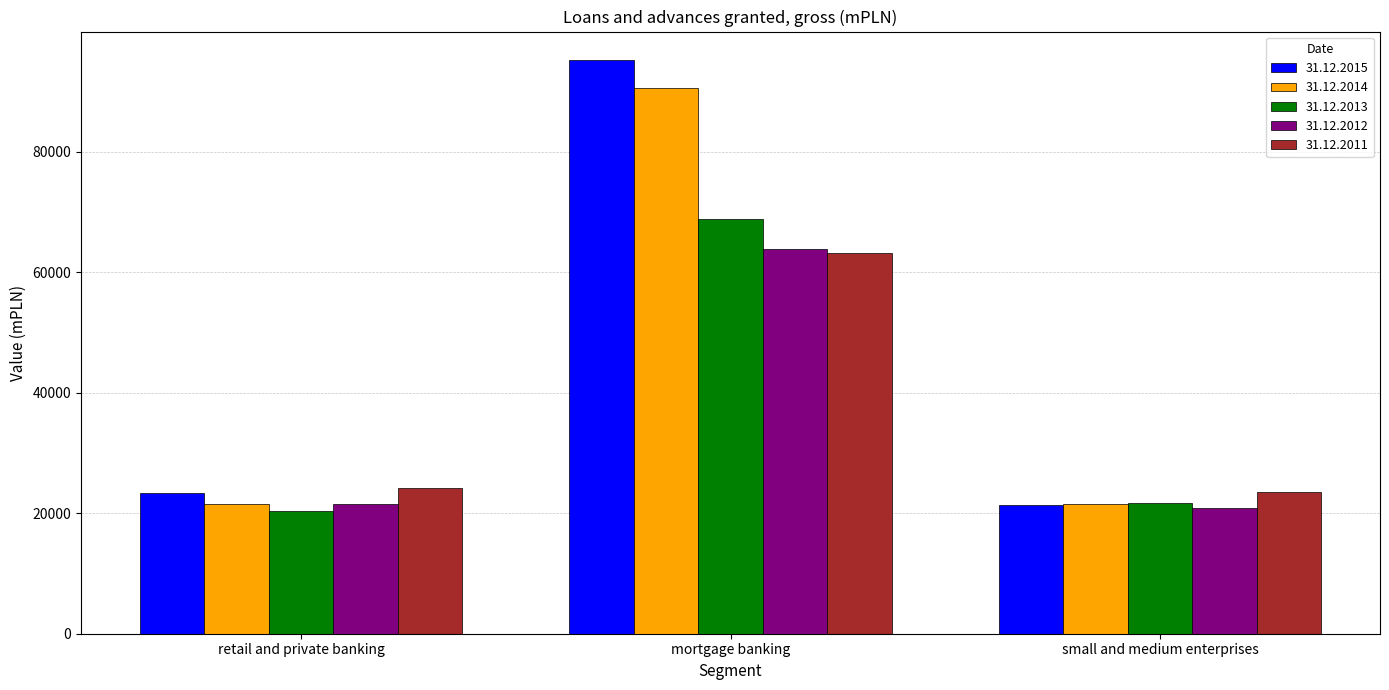

What is the value of the 31.12.2015 bar at the 2nd from the left?

95217.0